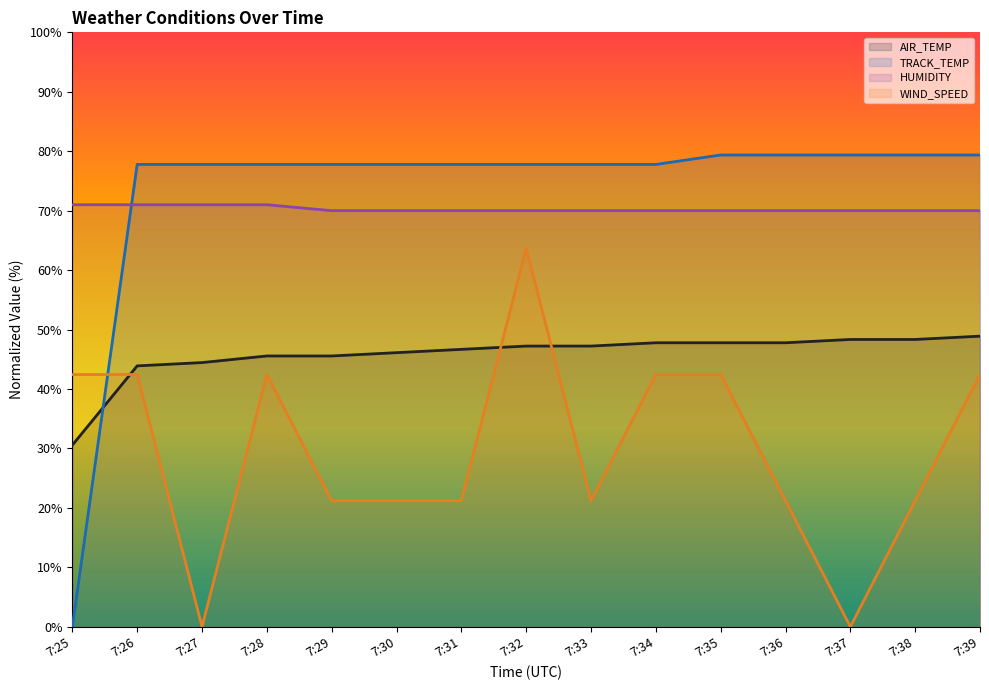

True or false: HUMIDITY has more than 0 points higher than both neighbors.

False